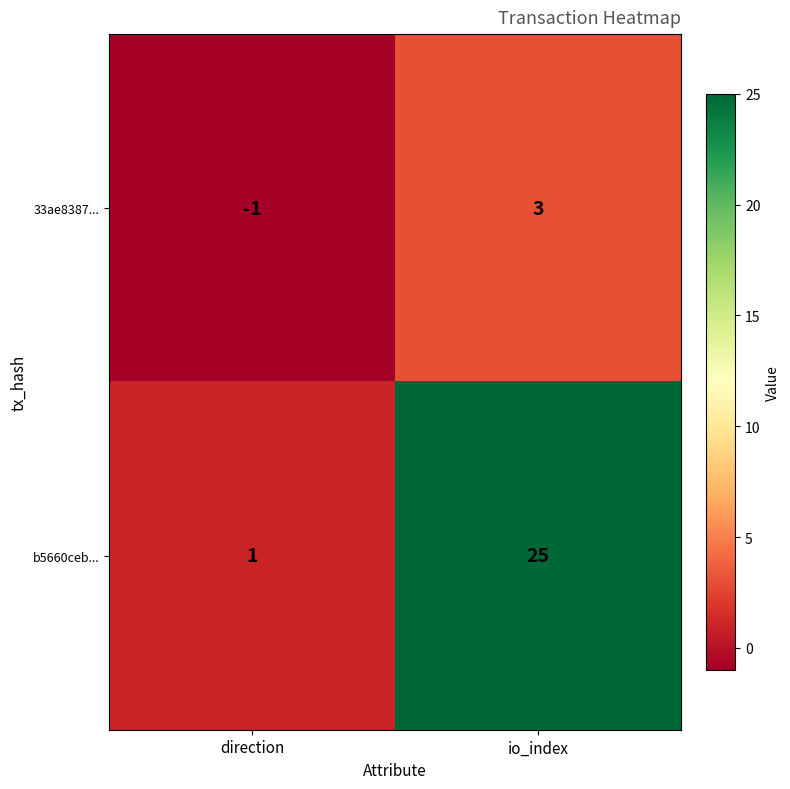

What is the sum of the b5660ceb... values at direction and io_index?

26